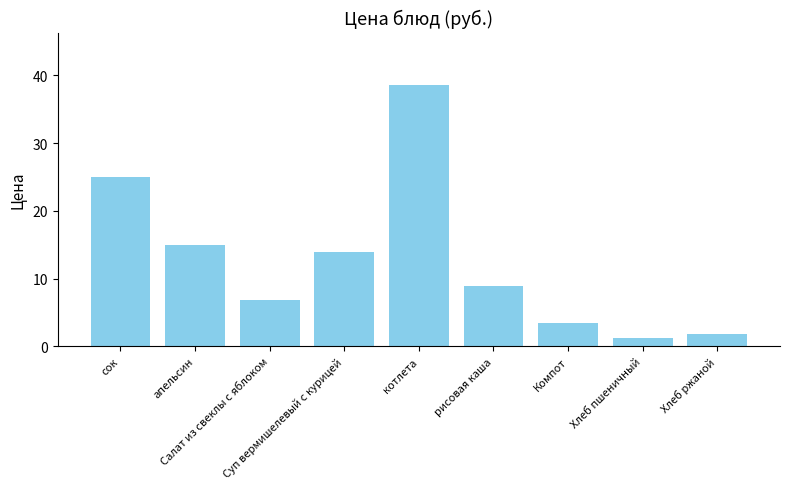

What is the change in value from котлета to Хлеб пшеничный?

-37.4